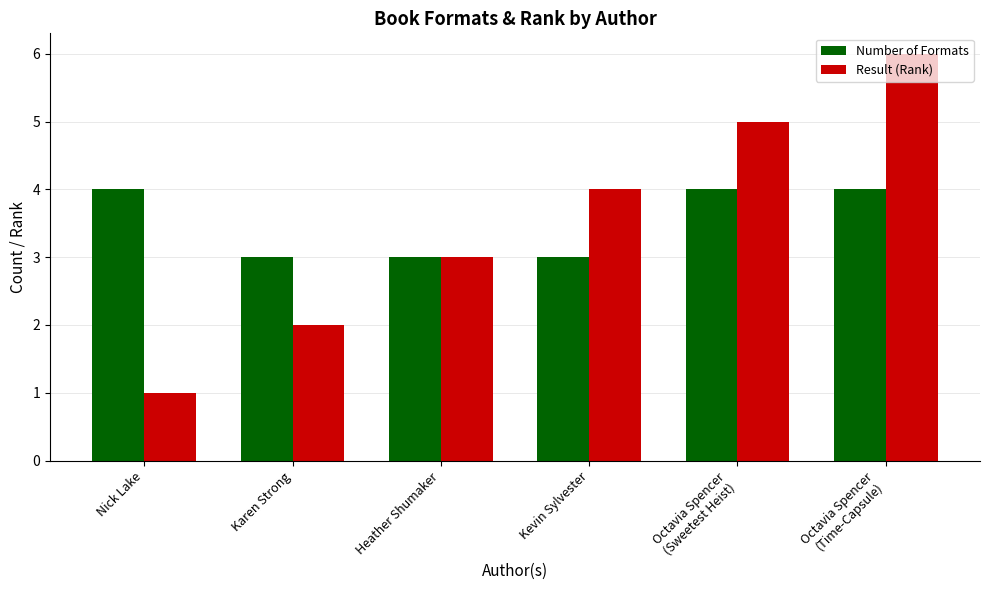

What is the label of the 2nd bar from the left?

Karen Strong